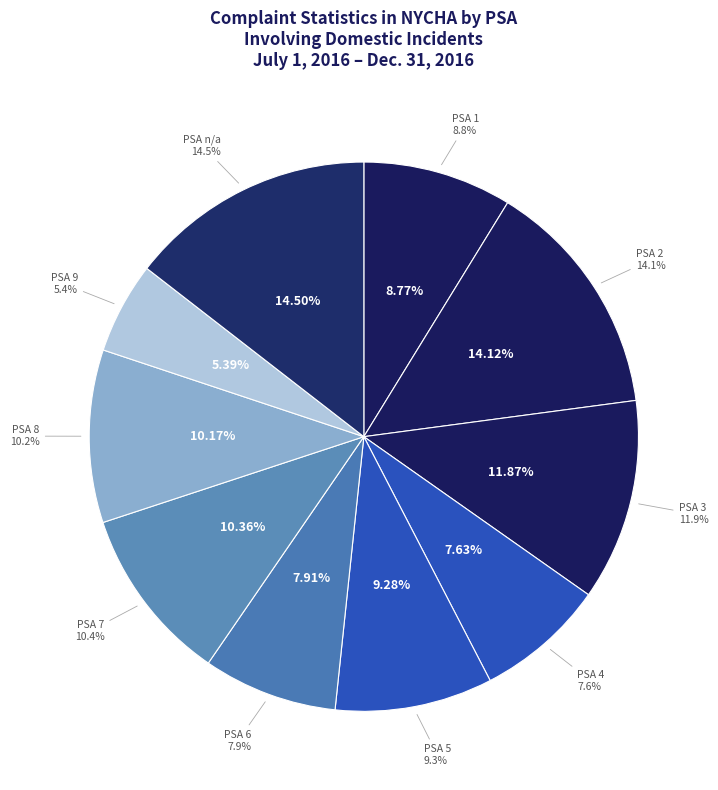

What percentage is NOT represented by 6?

92.1%